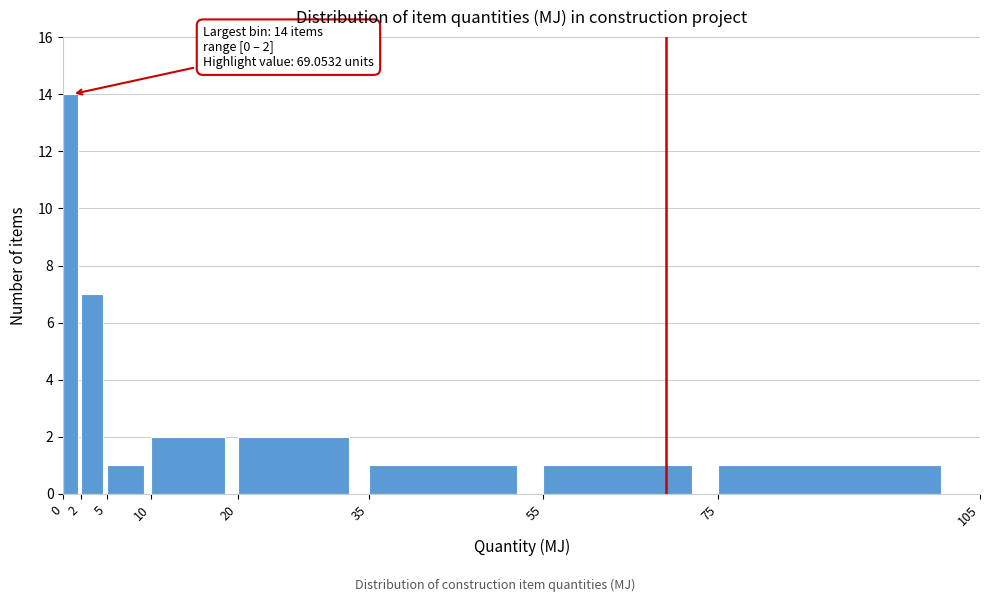

Which range on the x-axis has the tallest bar?

0 to 2